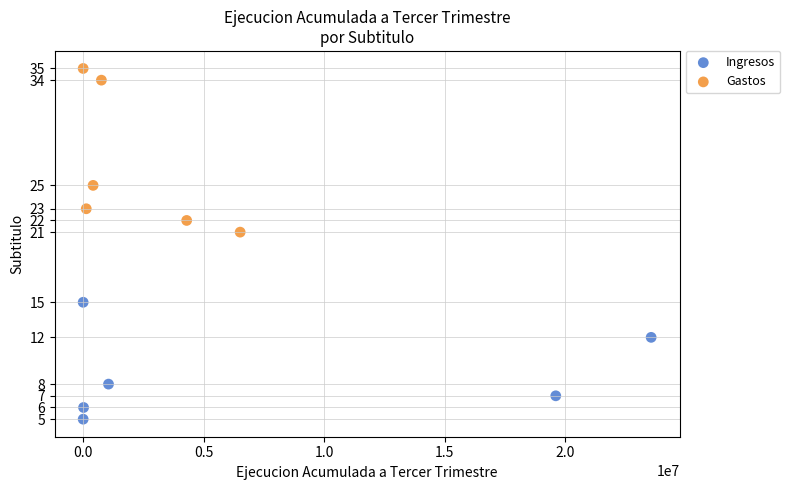

Which series reaches the maximum Y coordinate?

Gastos